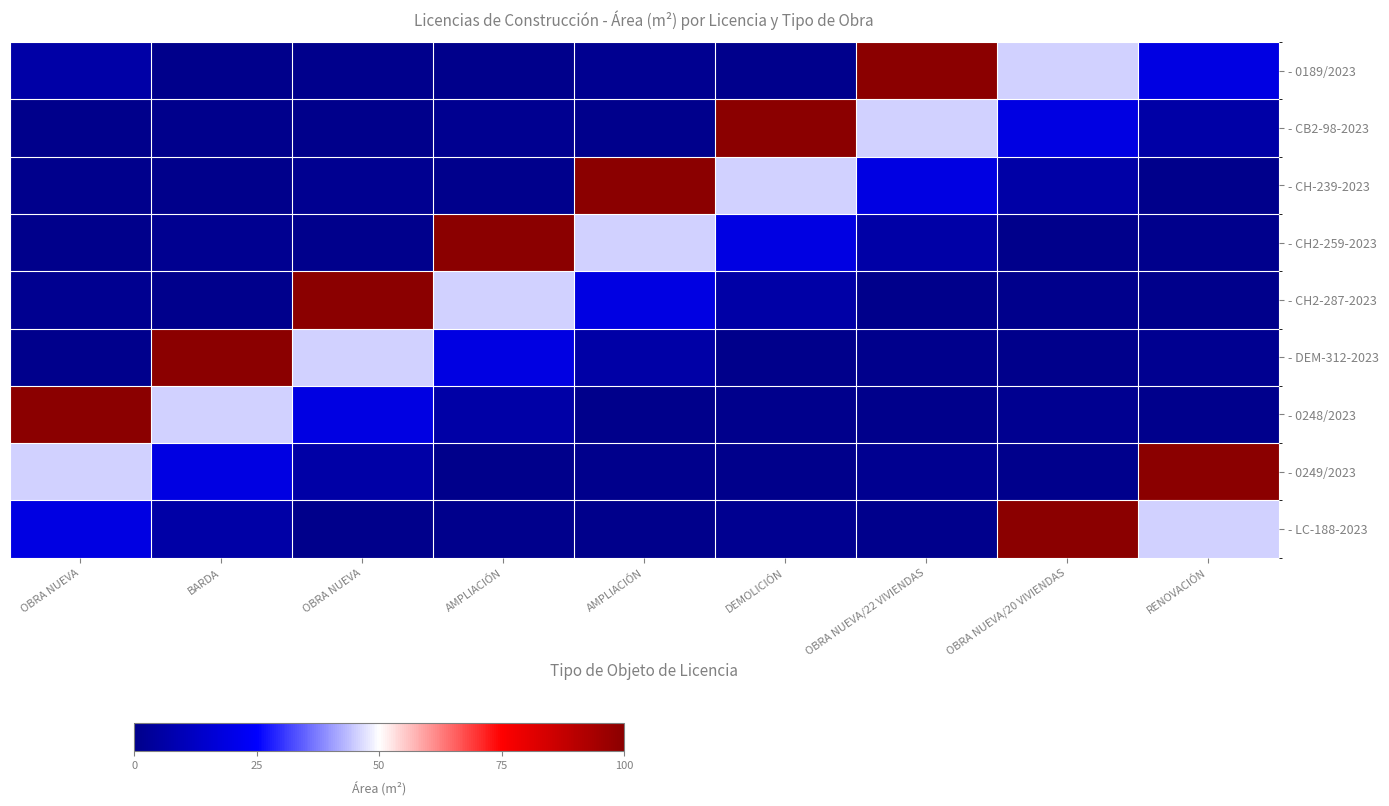

At how many categories does at least one series exceed 6?

9